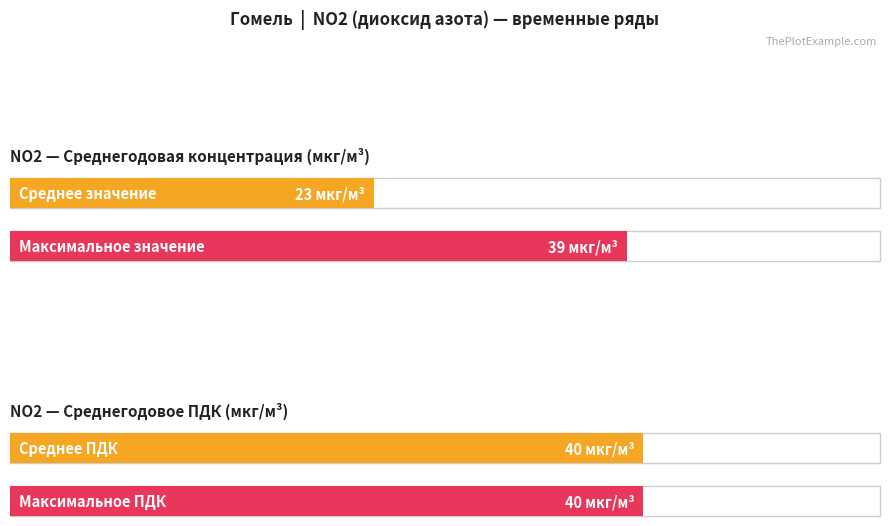

The value of Среднегодовое значение ПДК NO2 at 2009 is 13. True or false?

False